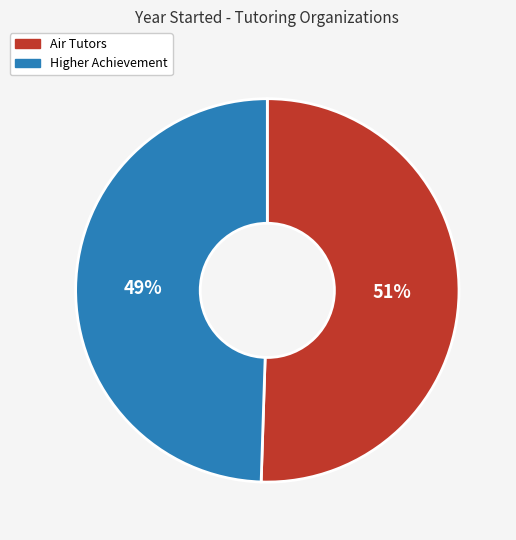

To the nearest percent, what portion does Air Tutors represent?

51%